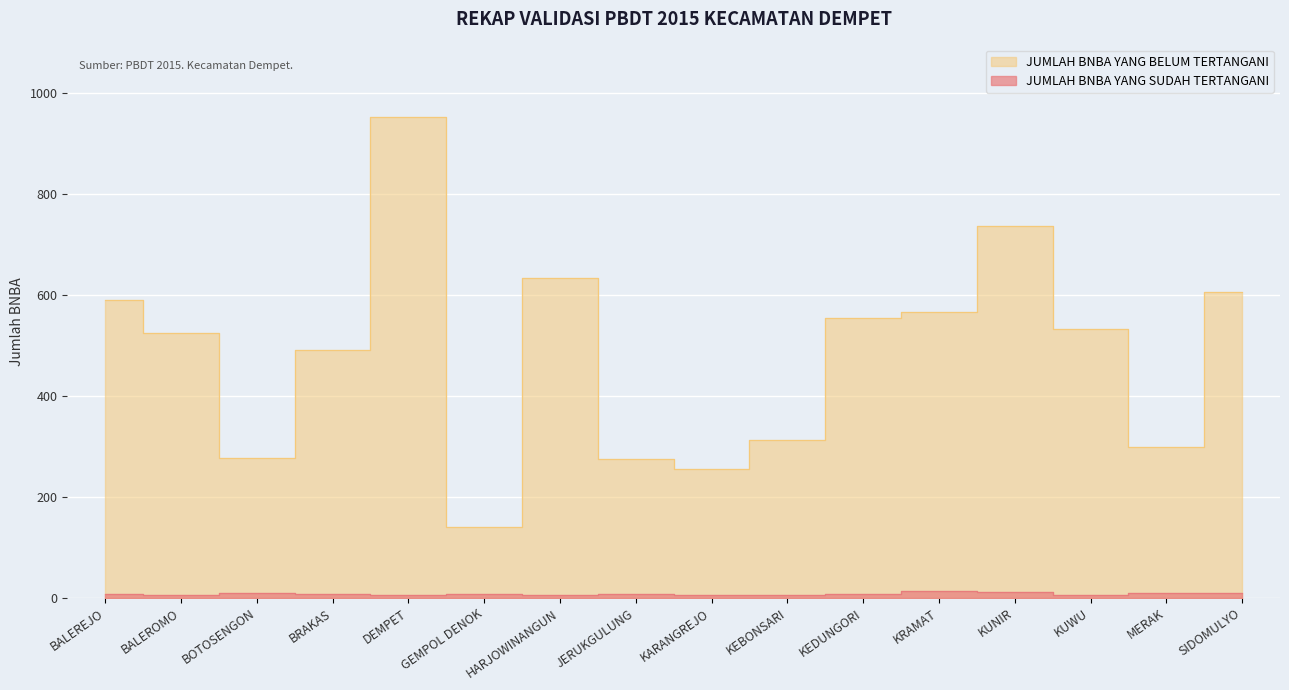

Reading left to right, list all the values displayed in this chart.

JUMLAH BNBA YANG SUDAH TERTANGANI: BALEREJO=7	BALEROMO=6	BOTOSENGON=10	BRAKAS=8	DEMPET=6	GEMPOL DENOK=8	HARJOWINANGUN=6	JERUKGULUNG=8	KARANGREJO=6	KEBONSARI=6	KEDUNGORI=8	KRAMAT=13	KUNIR=11	KUWU=6	MERAK=9	SIDOMULYO=10
JUMLAH BNBA YANG BELUM TERTANGANI: BALEREJO=590	BALEROMO=525	BOTOSENGON=277	BRAKAS=491	DEMPET=953	GEMPOL DENOK=141	HARJOWINANGUN=634	JERUKGULUNG=275	KARANGREJO=255	KEBONSARI=312	KEDUNGORI=555	KRAMAT=567	KUNIR=736	KUWU=533	MERAK=299	SIDOMULYO=605